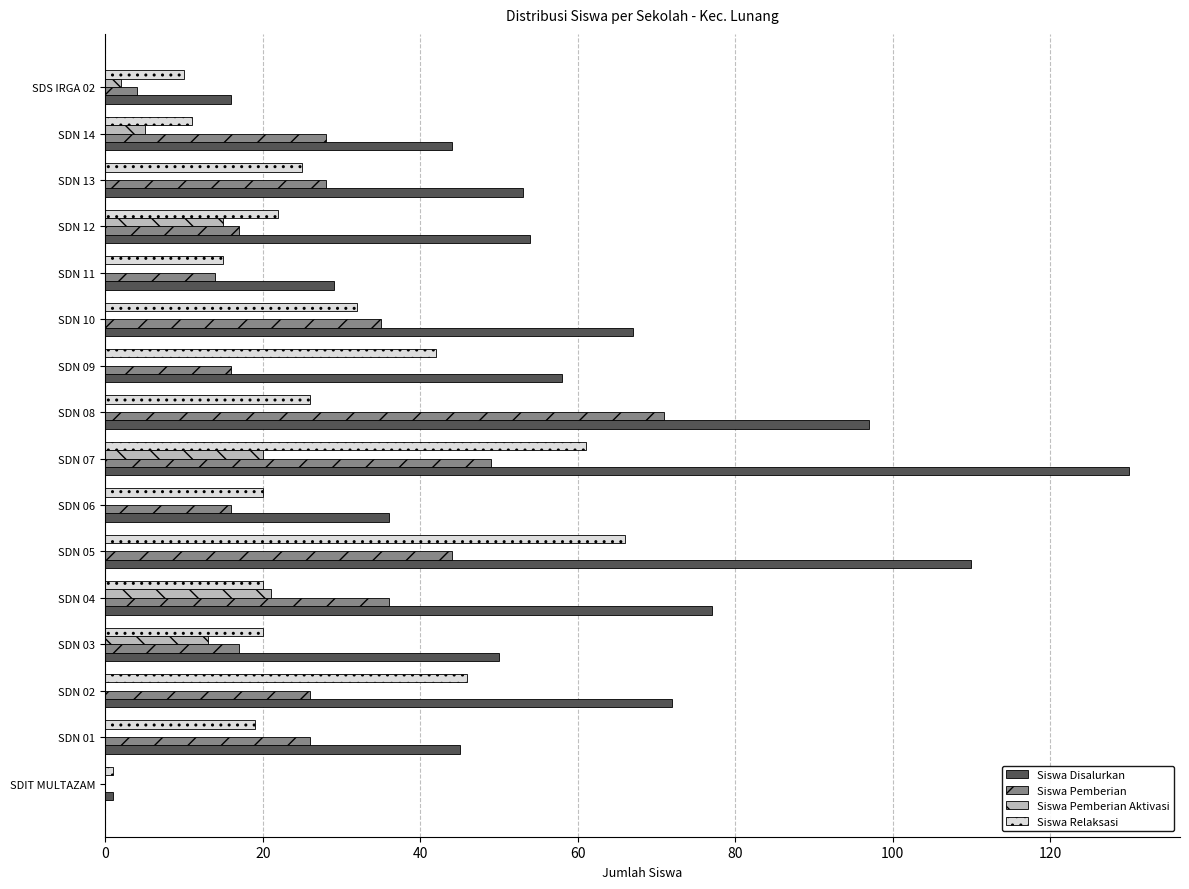

Which series has the largest total across all categories?

Siswa Disalurkan